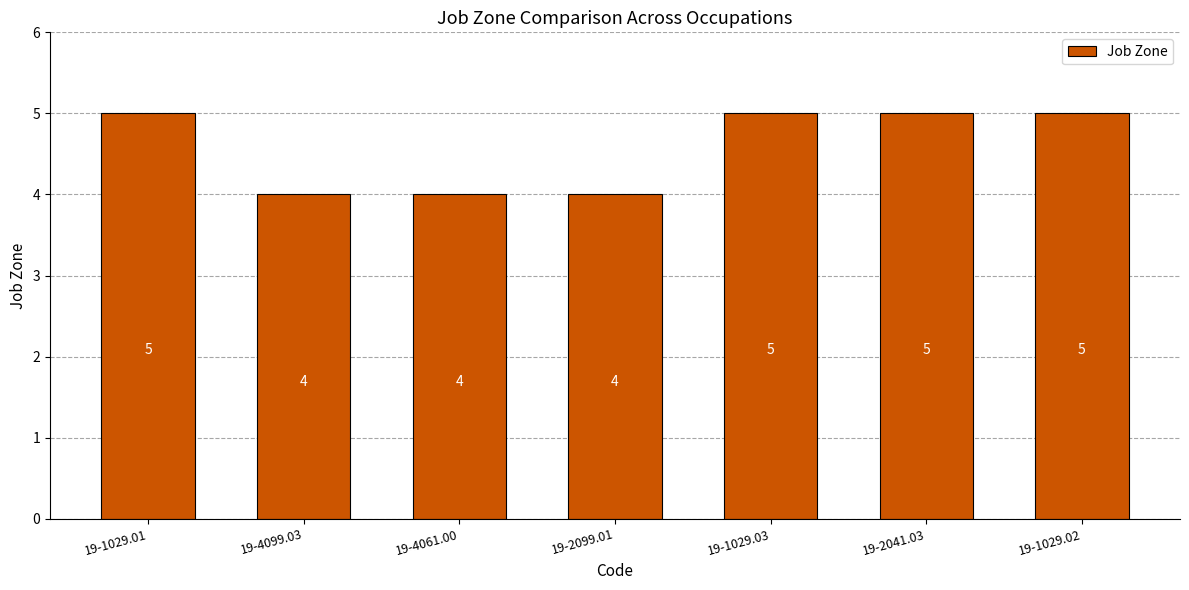

Which has a higher value, 19-1029.01 or 19-4061.00?

19-1029.01